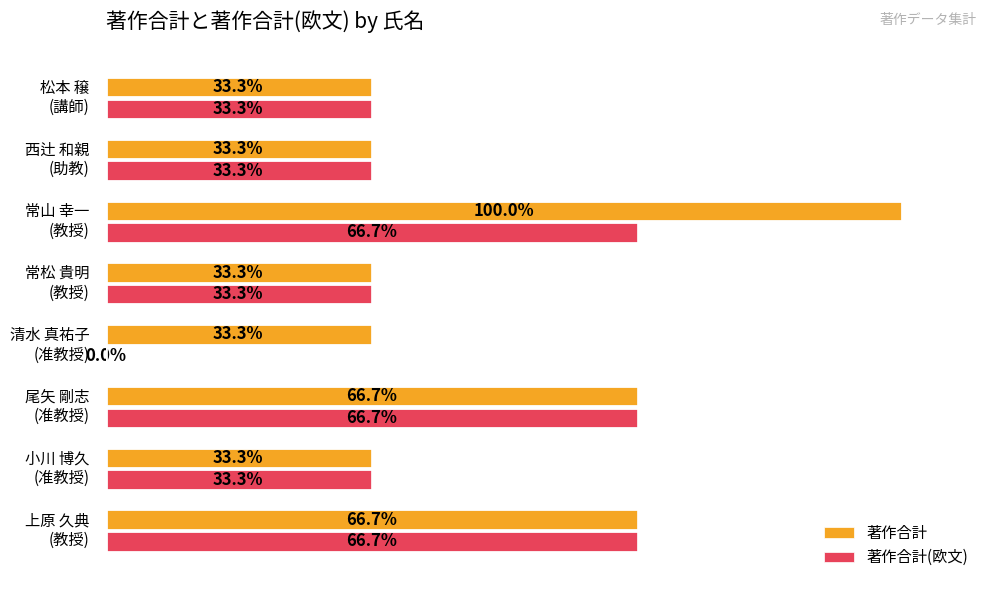

Which series has the largest total across all categories?

著作合計